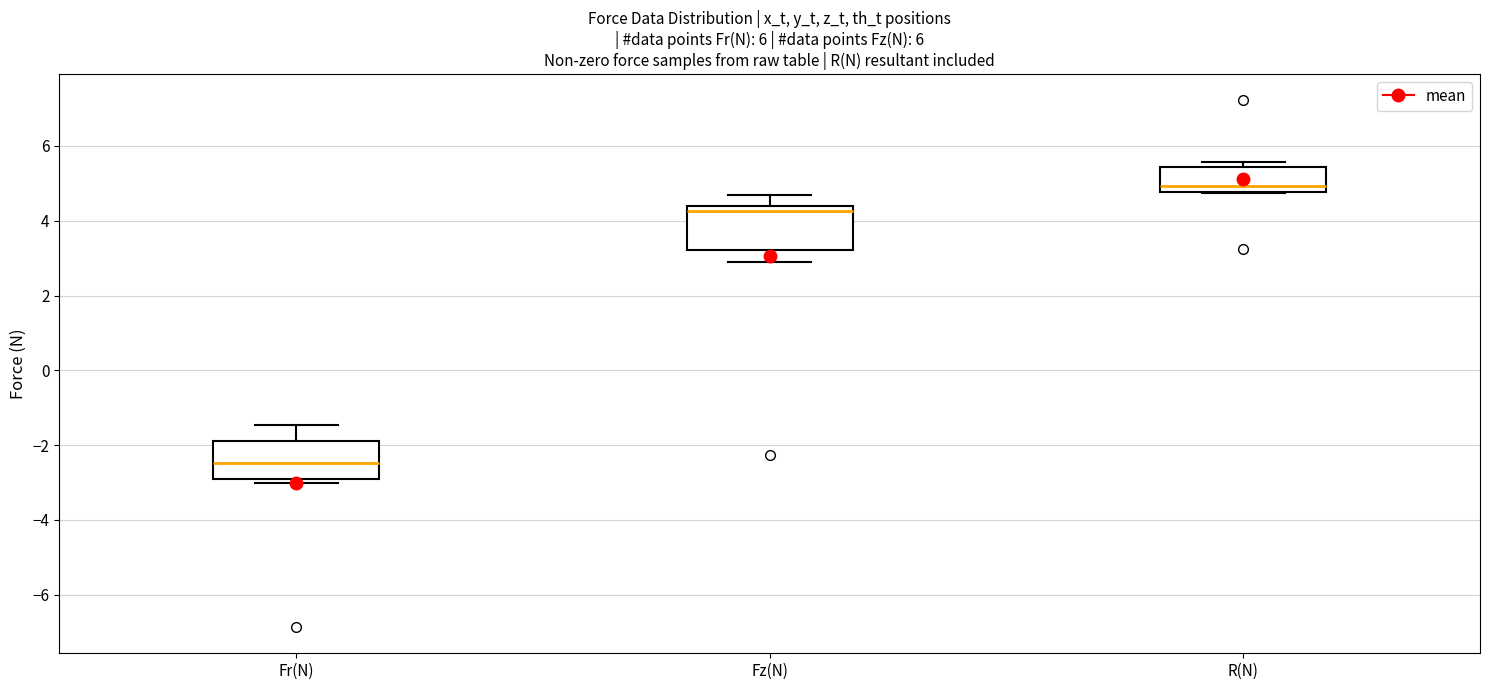

Reading left to right, transcribe this box plot: for each box, give where its median line is, the range the box spans, and where its two whiskers end, as read against the y-axis. The values are not printed on the chart, so give them approximately, as read against the axis.

Fr(N): median -2.4, box -2.8 to -1.8, whiskers -3.0 to -1.4
Fz(N): median 4.2, box 3.2 to 4.4, whiskers 2.8 to 4.6
R(N): median 5.0, box 4.8 to 5.4, whiskers 4.8 to 5.6